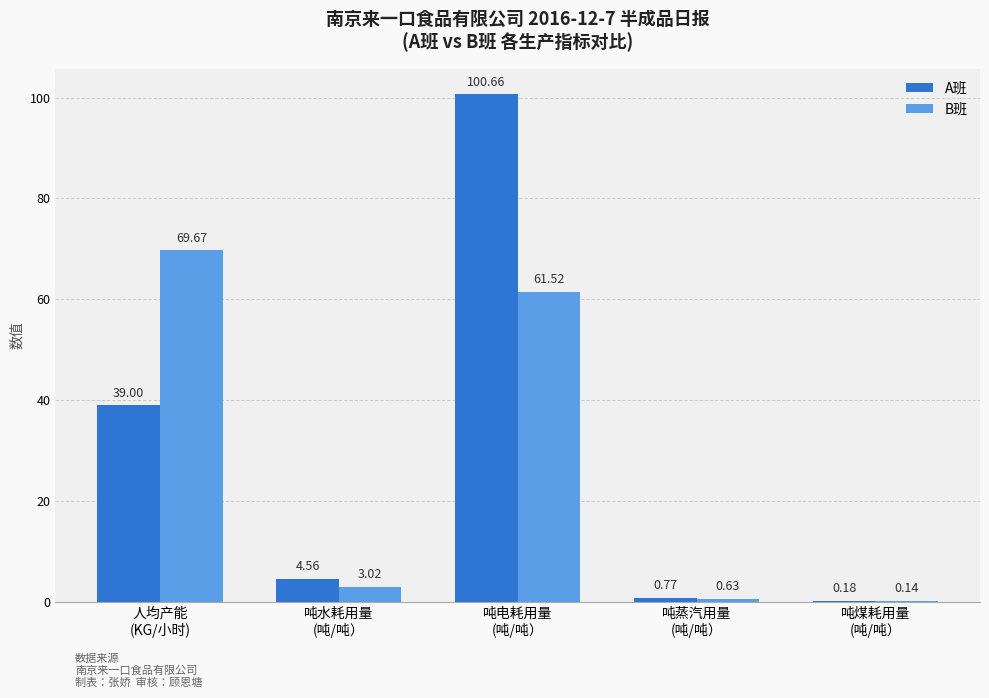

How many groups of bars are there?

5